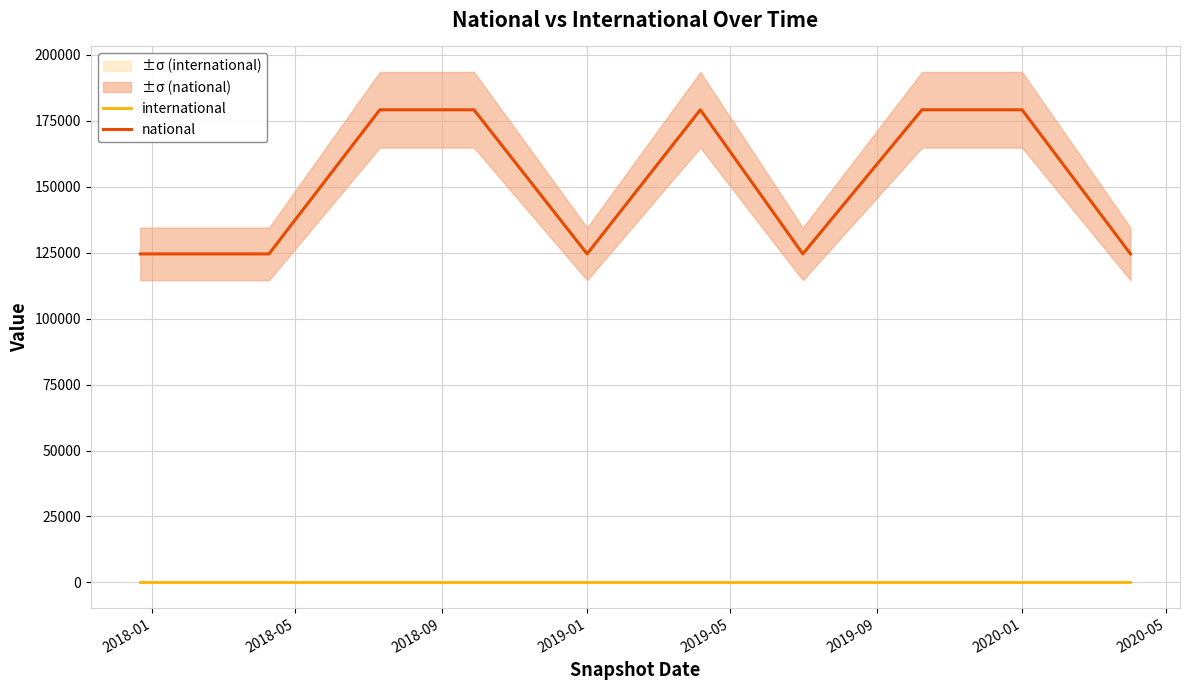

True or false: international has a value of 0 at 2019-01.

True